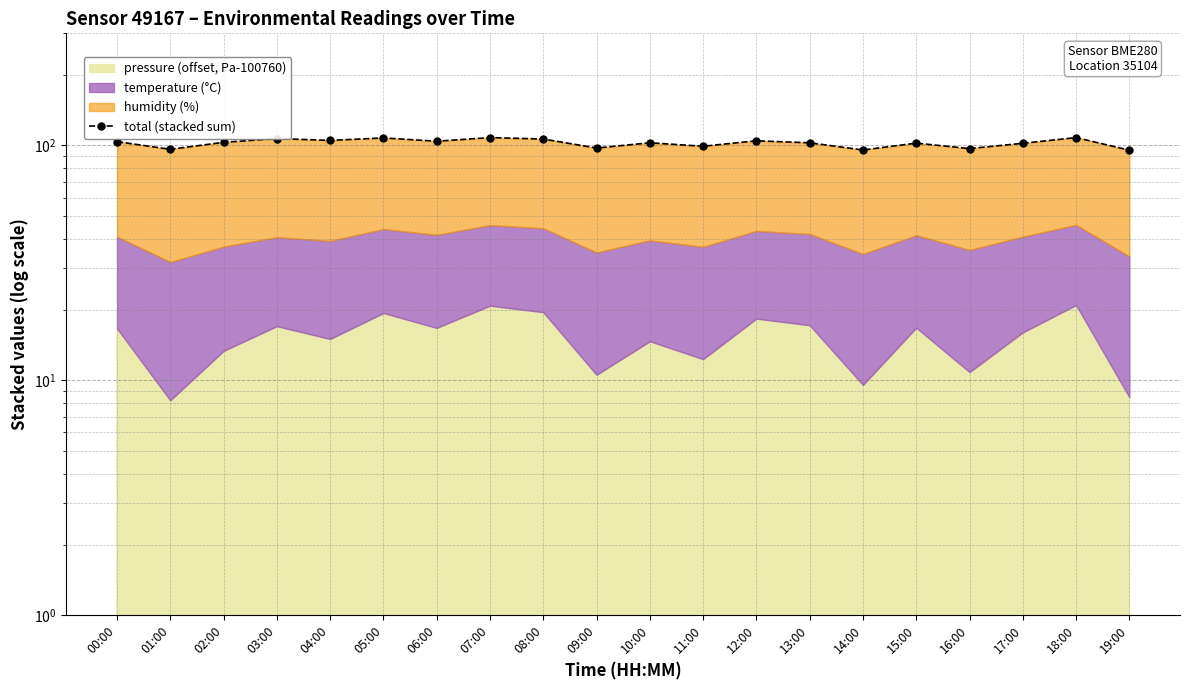

Reading left to right, extract all data points from this chart.

00:00=103.8	01:00=96.3	02:00=103.1	03:00=107.0	04:00=105.0	05:00=107.6	06:00=104.2	07:00=108.0	08:00=106.5	09:00=97.5	10:00=102.6	11:00=99.2	12:00=104.6	13:00=102.6	14:00=95.6	15:00=102.3	16:00=97.0	17:00=102.1	18:00=108.0	19:00=95.5